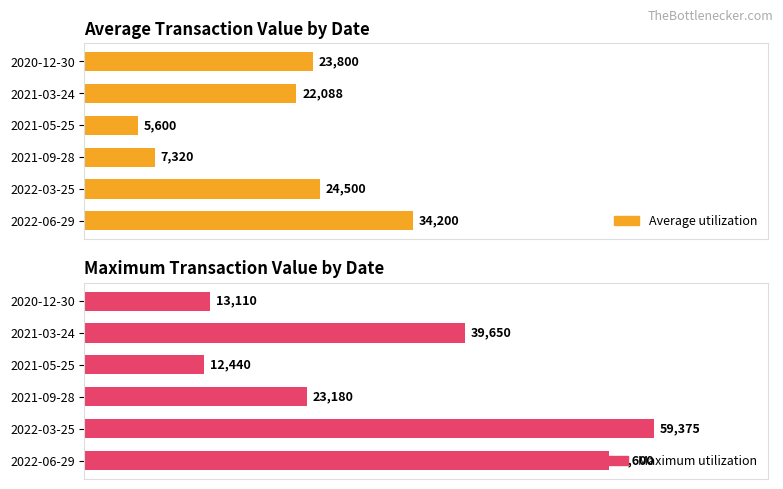

How many values in the Average utilization series are below 23800?

3